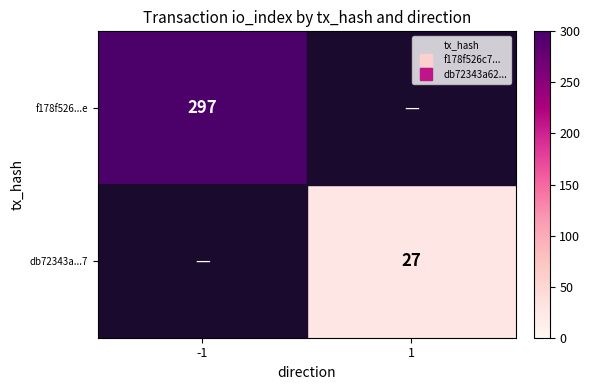

What is the maximum value for f178f526...e?

297.0